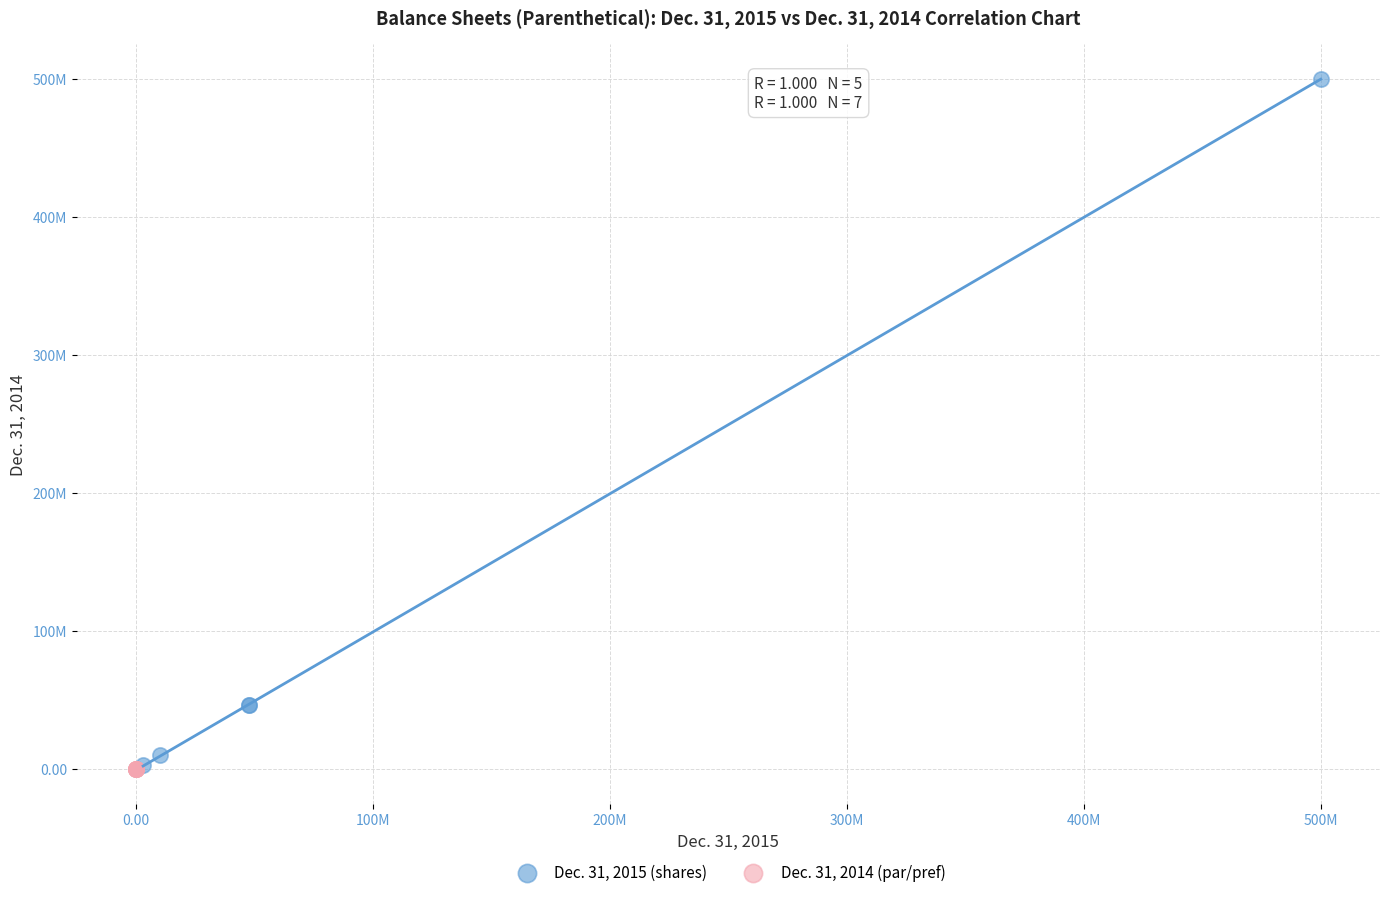

Which series has the largest Y range (max minus min)?

Dec. 31, 2015 (shares)